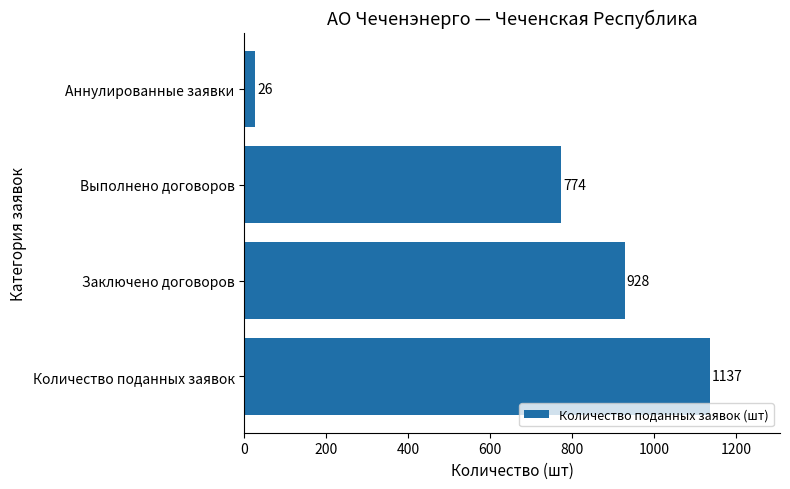

Reading top to bottom, what are all the values shown in this chart?

Аннулированные заявки=26	Выполнено договоров=774	Заключено договоров=928	Количество поданных заявок=1137